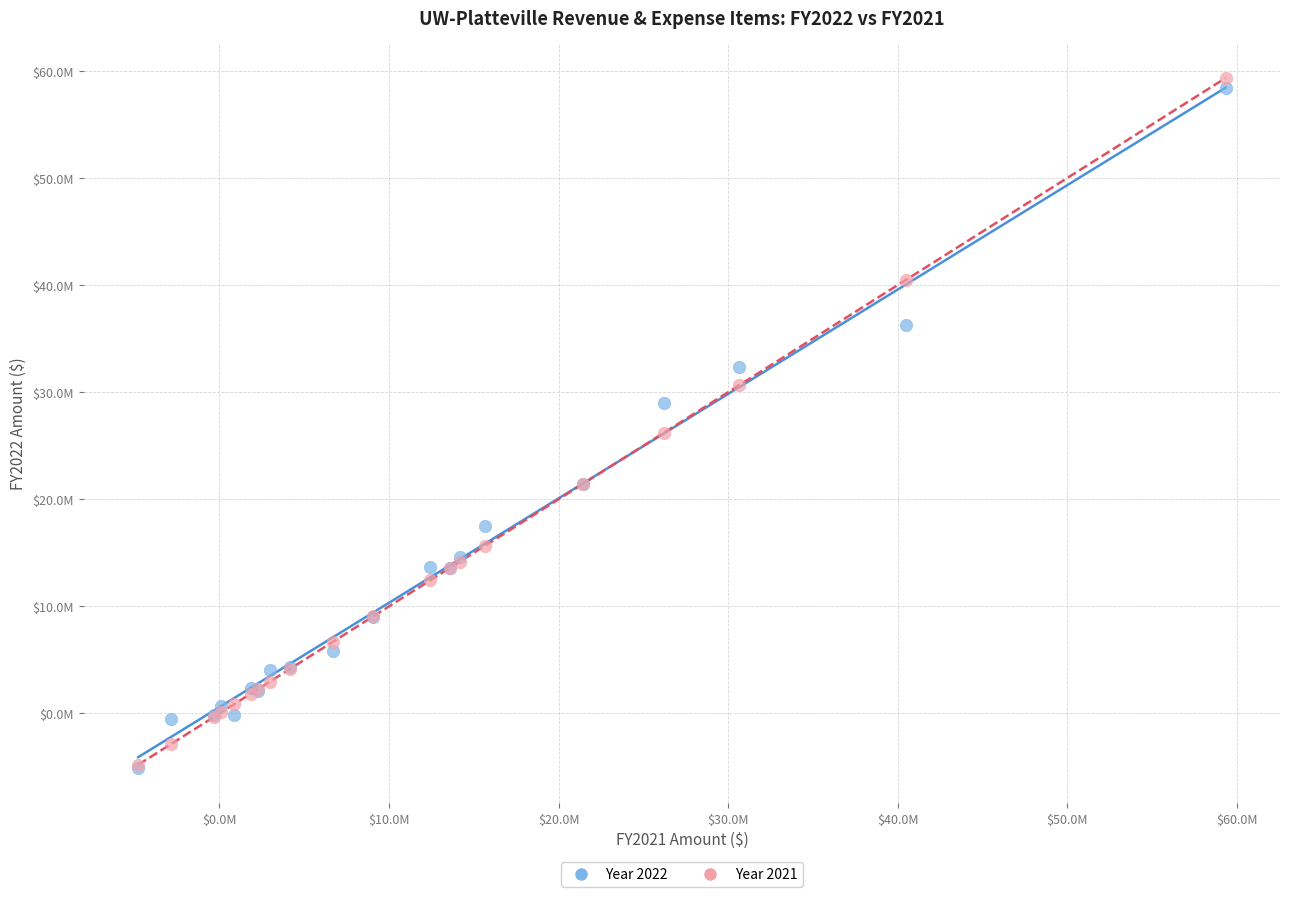

Which series has the largest Y range (max minus min)?

Year 2021